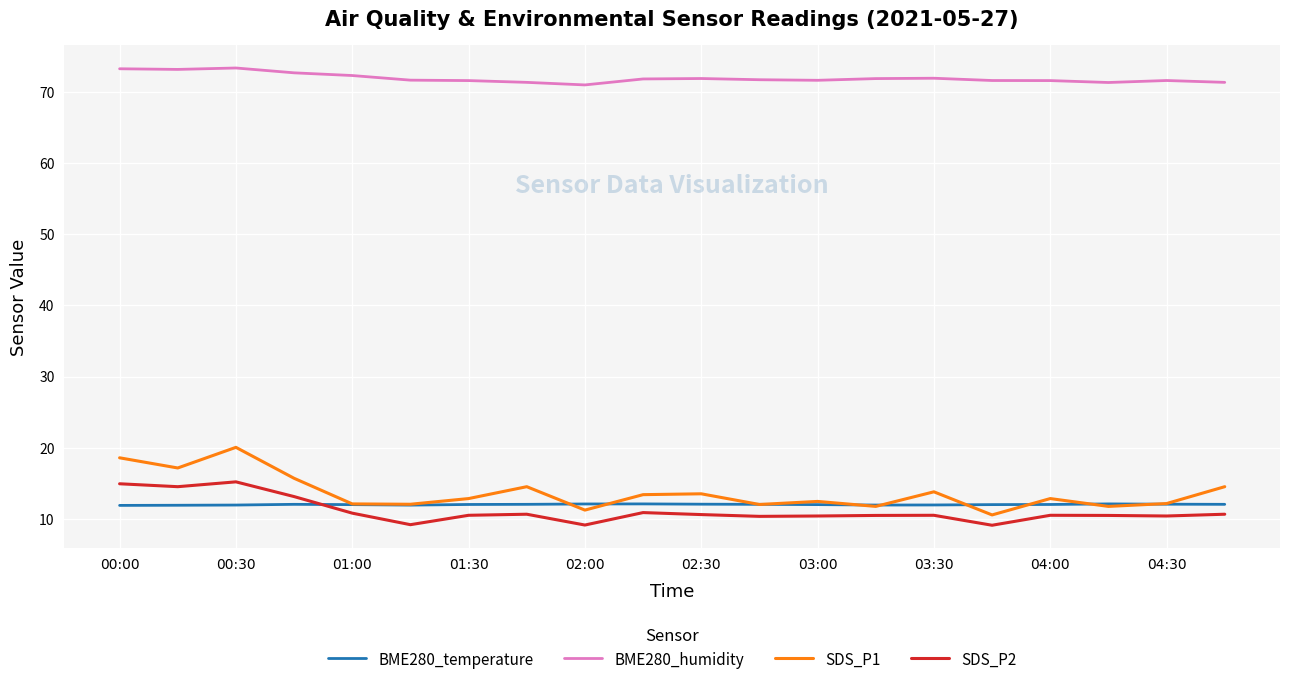

True or false: BME280_humidity and SDS_P2 intersect in this chart.

False